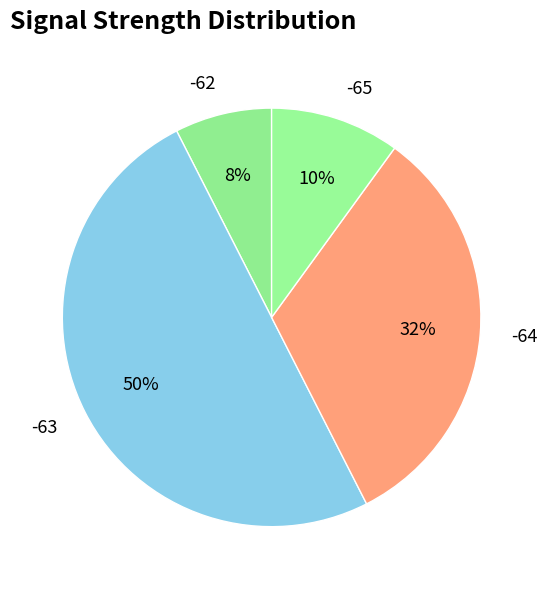

Which slice represents more than half of the pie?

-63